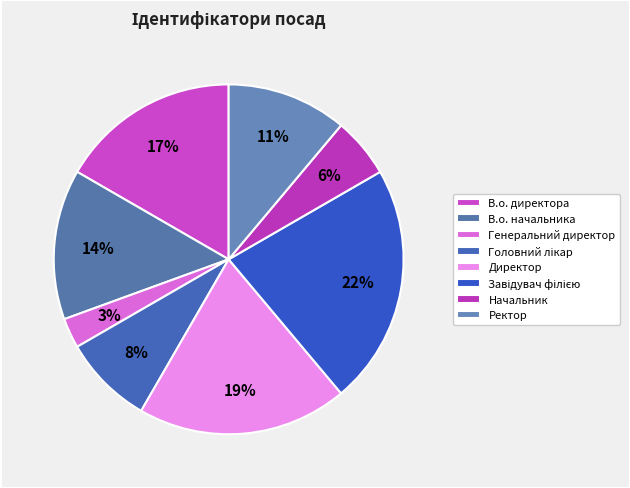

The В.о. начальника slice represents 14% of the pie. True or false?

True